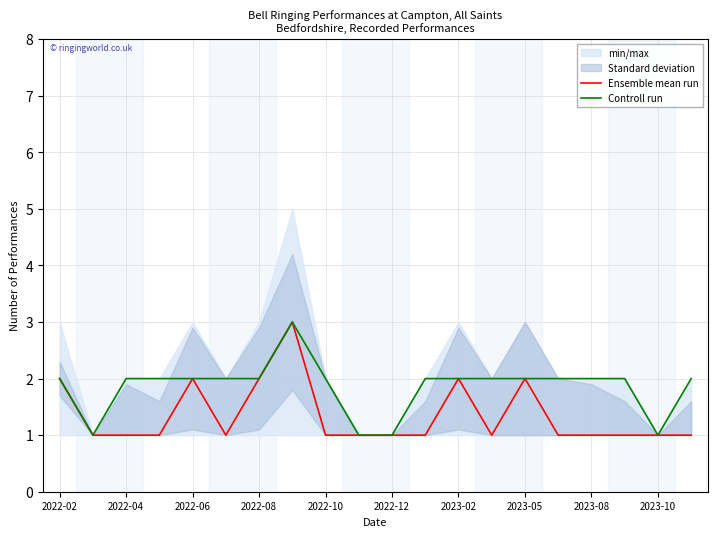

How many values in the Controll run series are below 2?

4